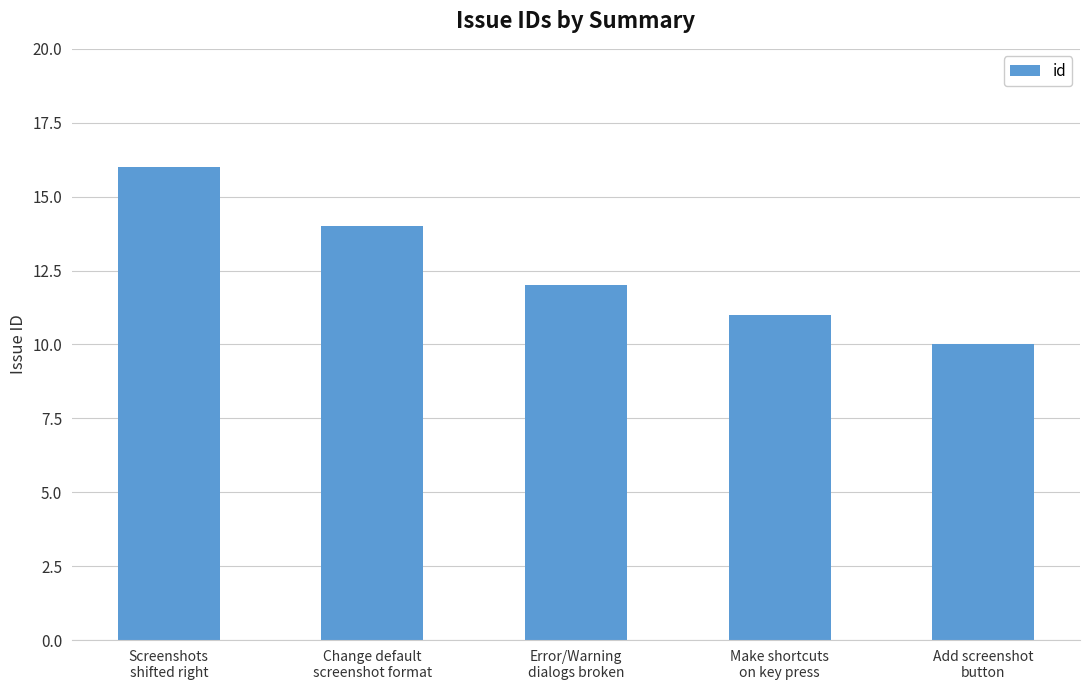

Is it true that the value at Error/Warning
dialogs broken is 8?

False